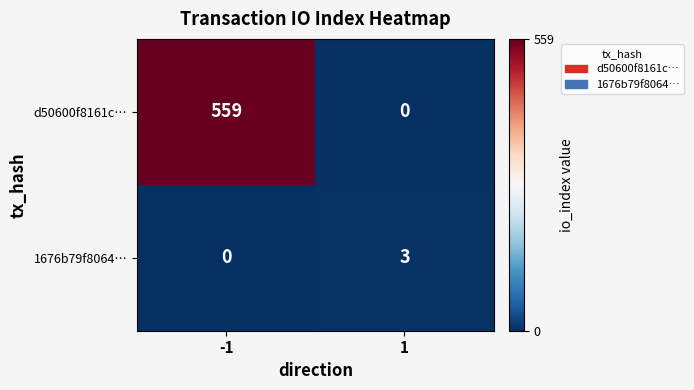

What is the approximate value of d50600f8161c… at -1, to the nearest 10?

560